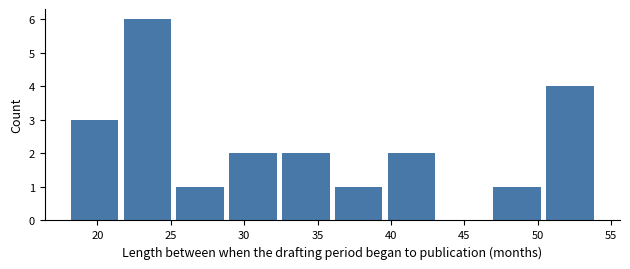

How tall is the bar that spans 36.0 to 39.6 on the x-axis? Neither the bar edges nor the heights are printed on the chart, so give them approximately, as read against the axes.

1